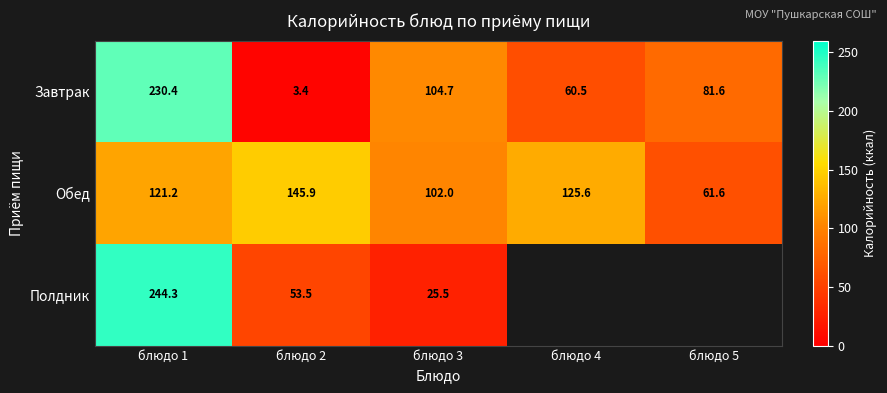

List the labels in order of Завтрак value, largest first.

блюдо 1, блюдо 3, блюдо 5, блюдо 4, блюдо 2